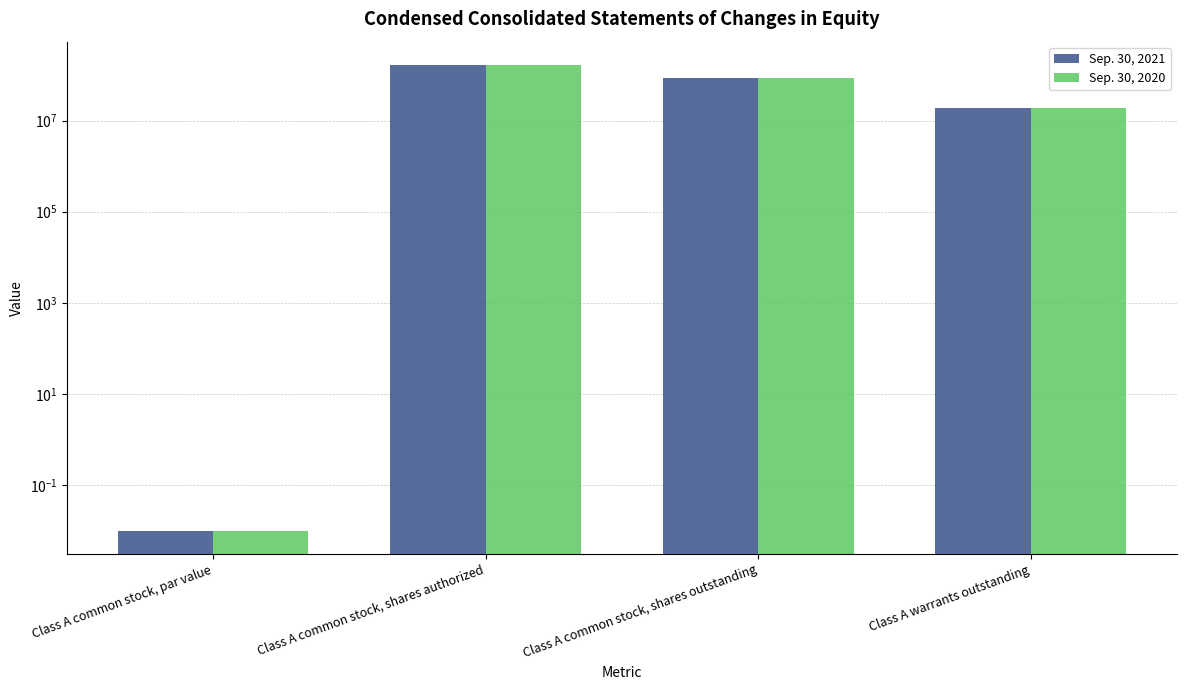

What is the approximate value of Sep. 30, 2020 at Class A common stock, shares authorized?

166666666.0